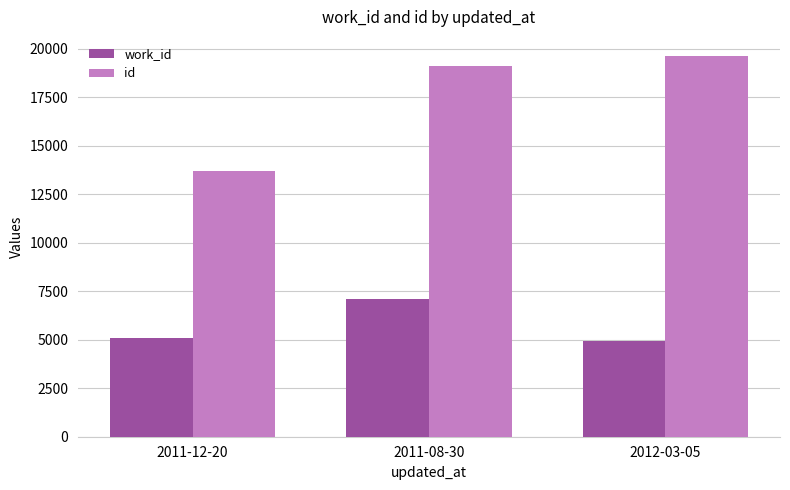

Read the id value at 2012-03-05.

19624